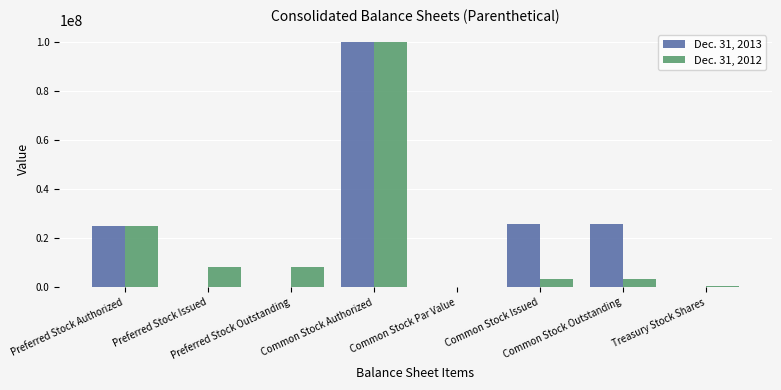

Is it true that Dec. 31, 2013 equals 44554536.0 at Preferred Stock Authorized?

False